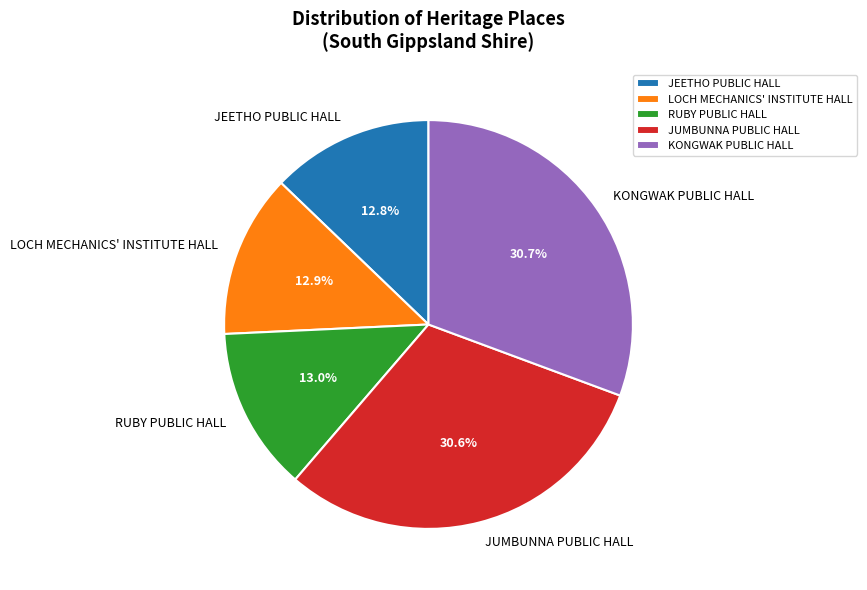

Count the number of slices in the pie.

5